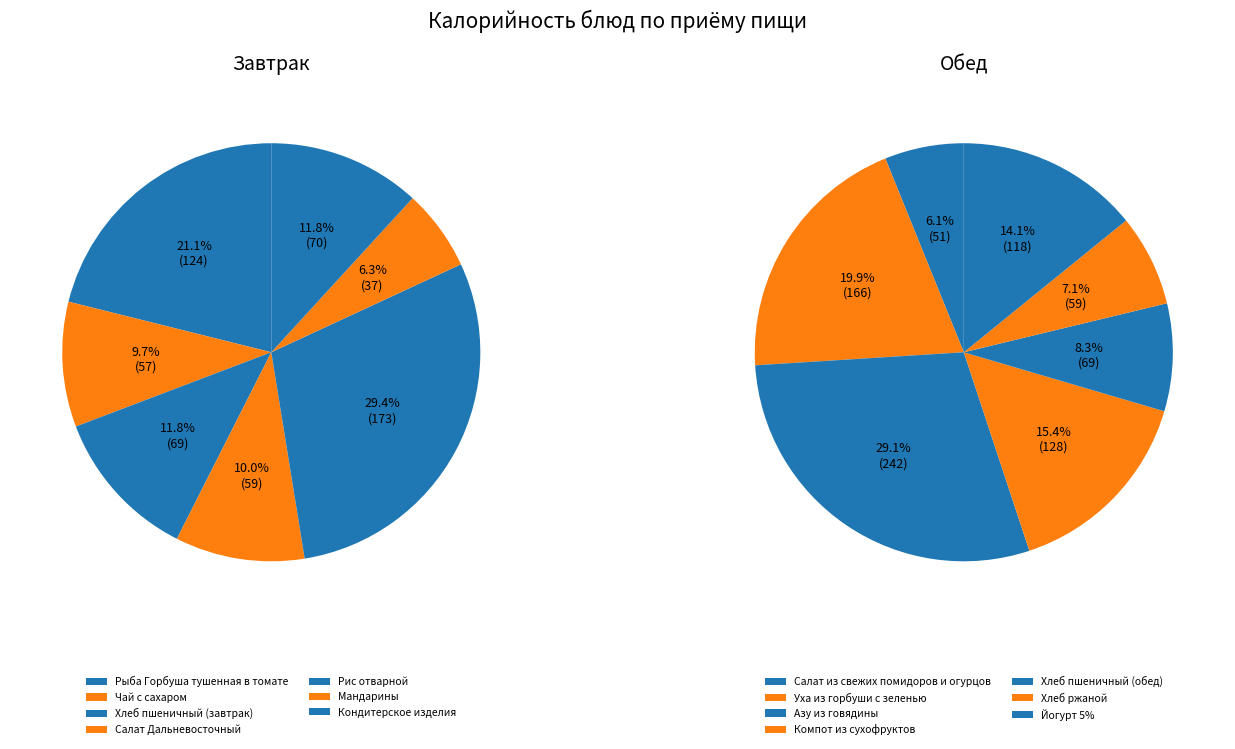

Is there any slice that represents more than half of the pie?

No